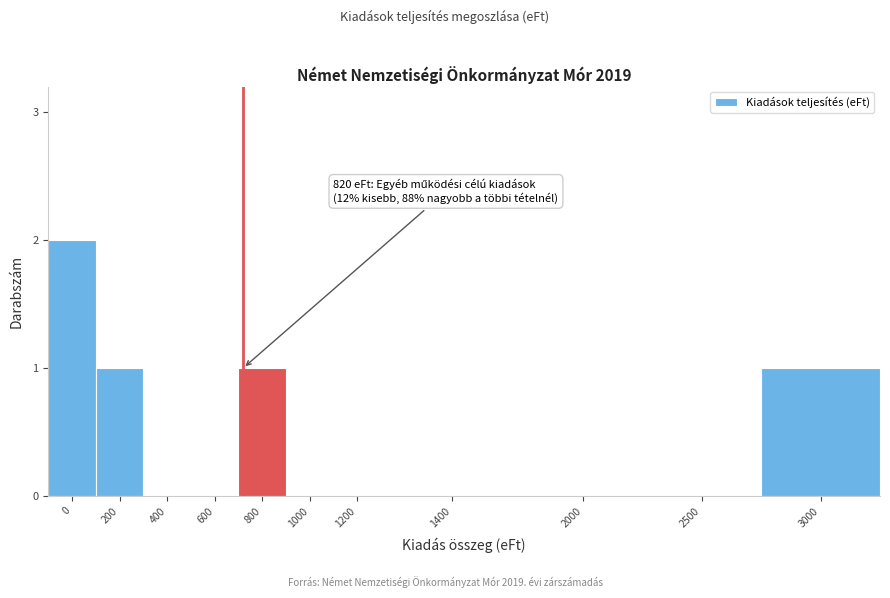

Reading right to left, extract all data points from this chart.

3000=1	2500=0	2000=0	1400=0	1200=0	1000=0	800=1	600=0	400=0	200=1	0=2